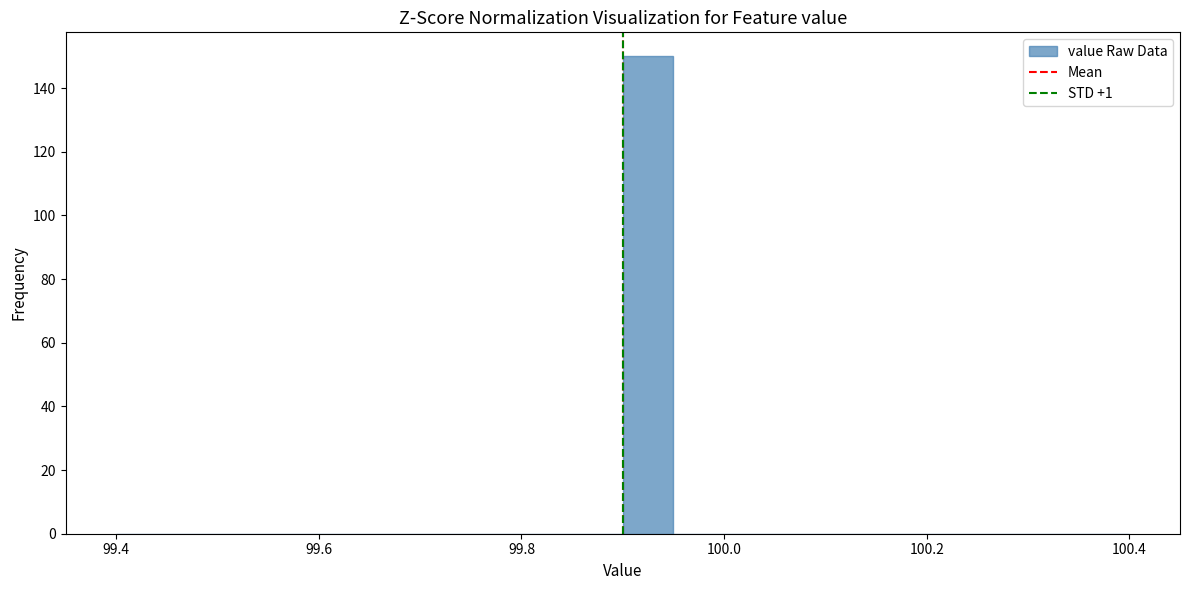

Around what value on the x-axis is the tallest bar? Give the approximate position of its centre, as read against the axis.

99.92